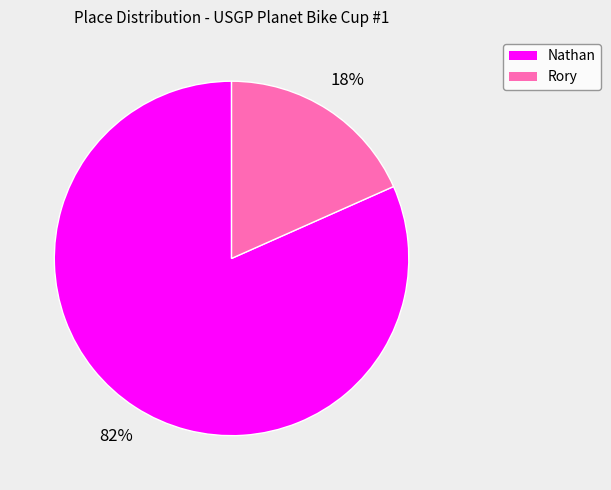

To the nearest percent, what is the combined percentage of Nathan and Rory?

100%